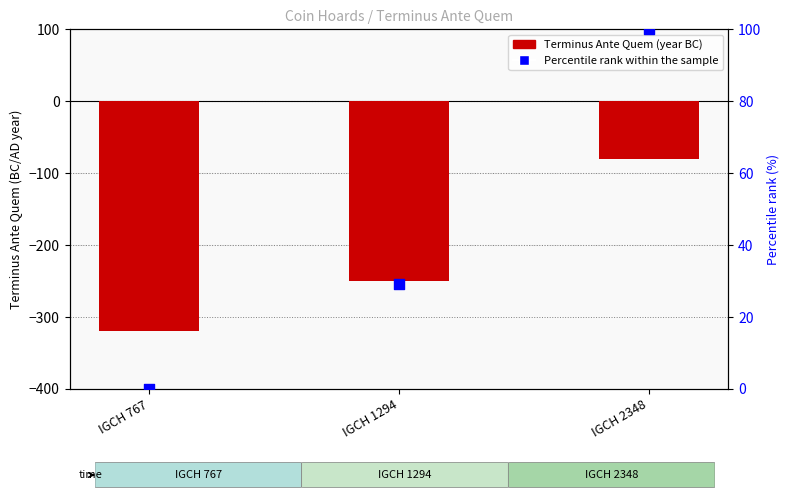

Is the value of Terminus Ante Quem at IGCH 1294 greater than the value of Percentile rank within the sample at IGCH 767?

No